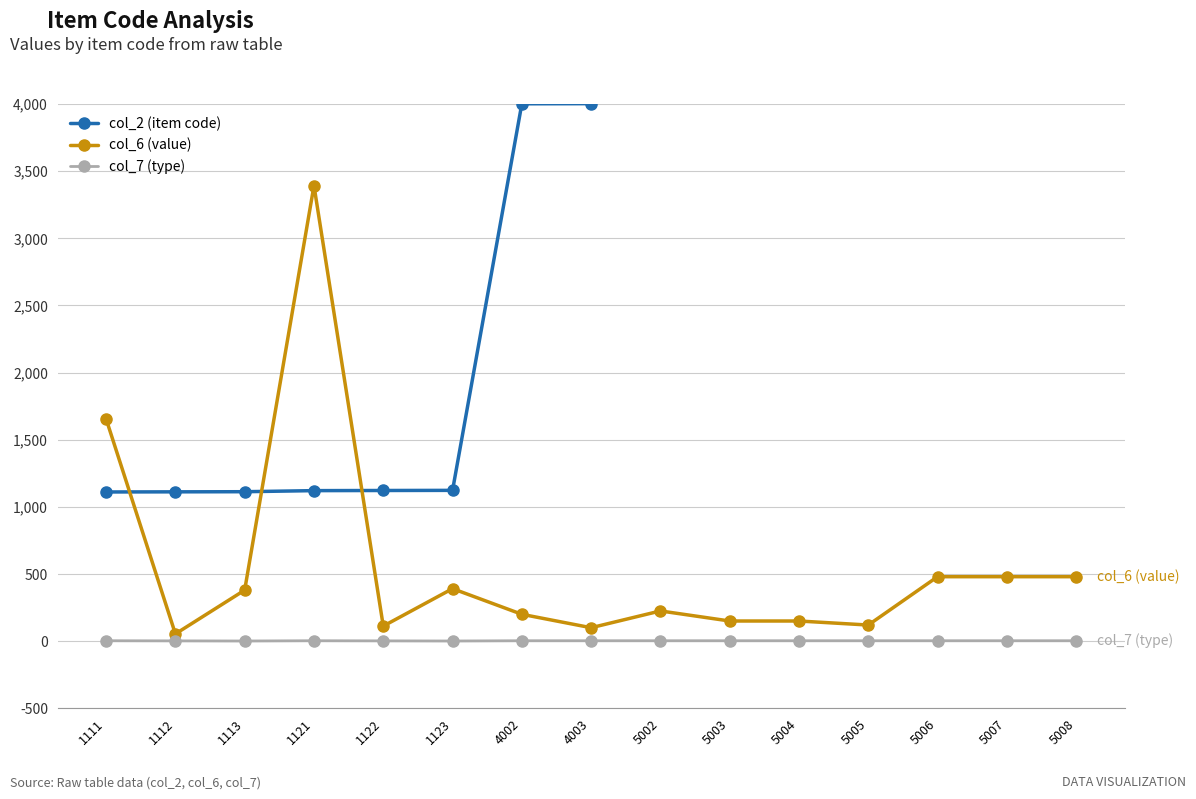

What is the sum of all col_2 (item code) values?

49742